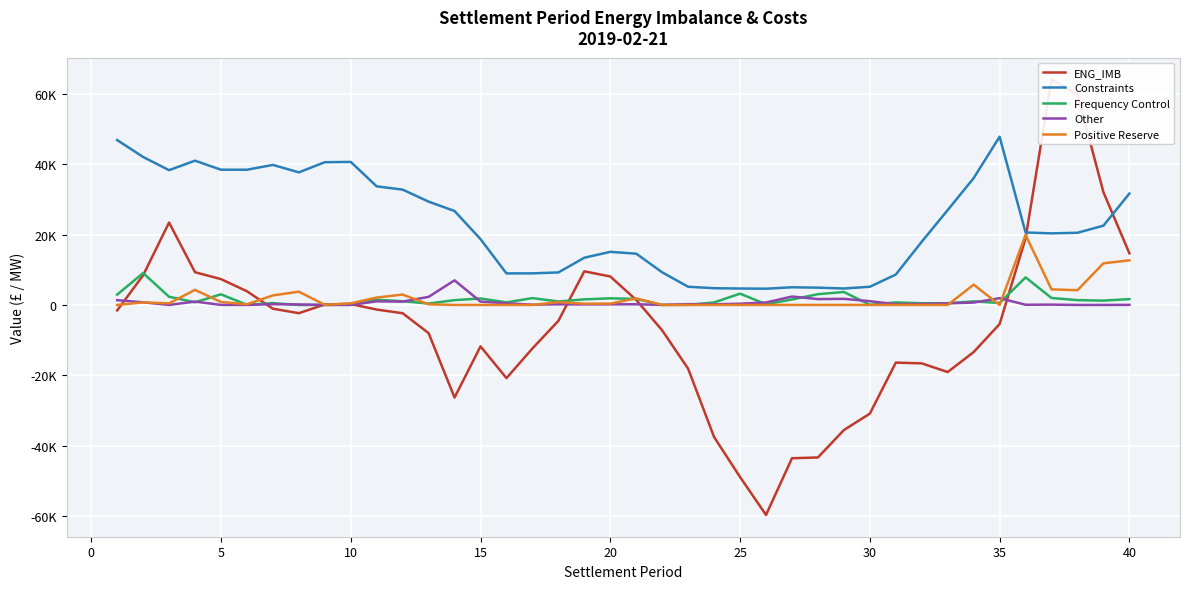

True or false: ENG_IMB and Positive Reserve intersect in this chart.

True